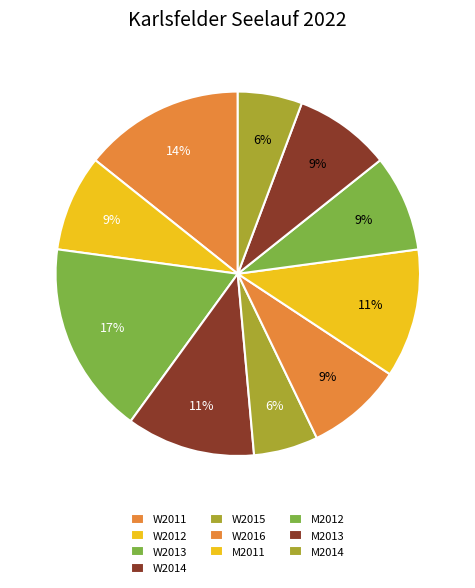

To the nearest percent, what is the difference between the largest and smallest slice percentages?

11%